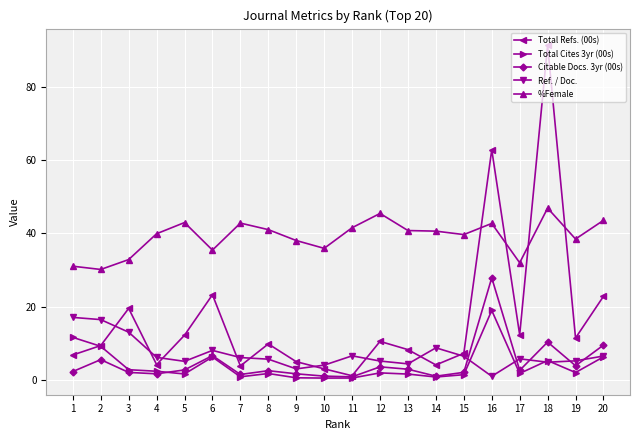

Is the value of Citable Docs. 3yr (00s) at 20 greater than the value of Total Refs. (00s) at 17?

No